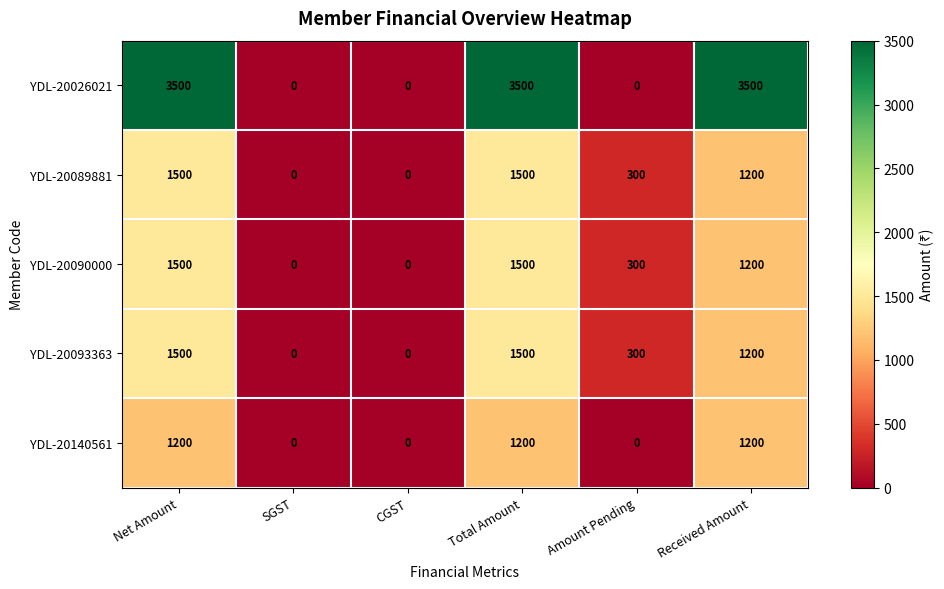

Is it true that YDL-20090000 equals 1500 at Total Amount?

True